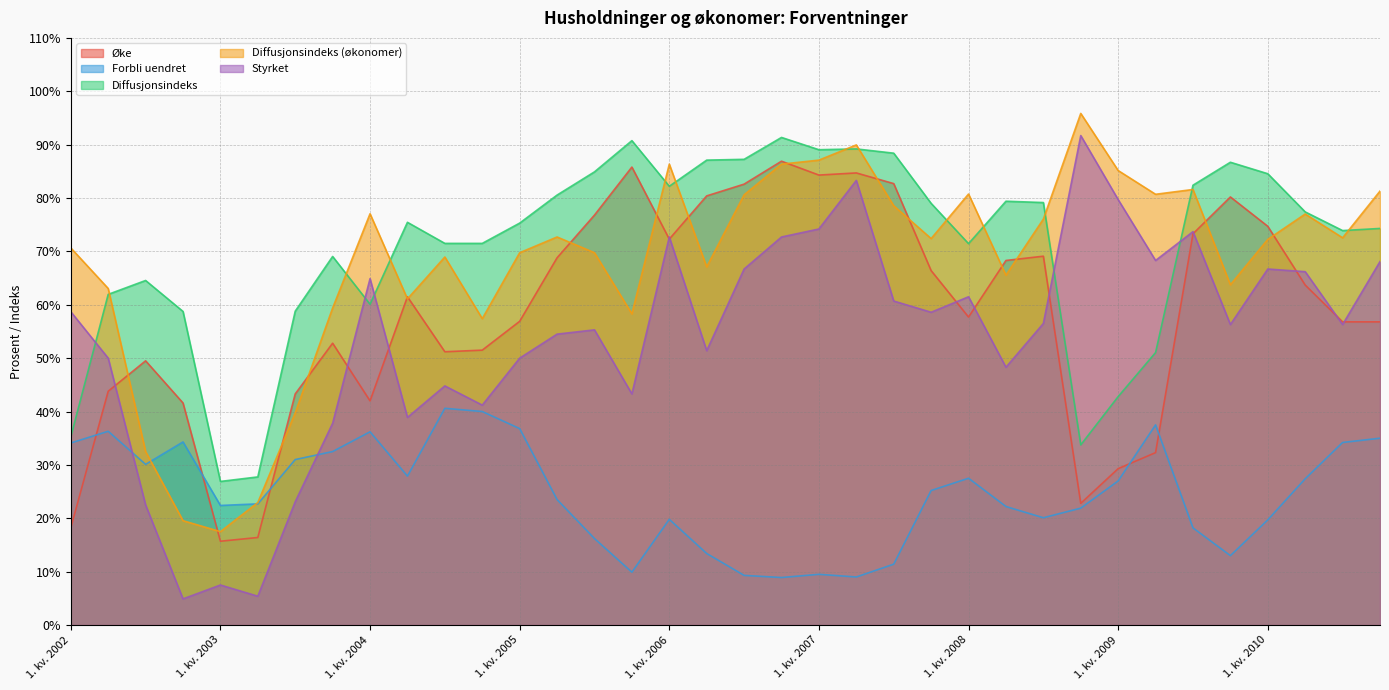

What is the total value across all series at 1. kv. 2009?

263.9